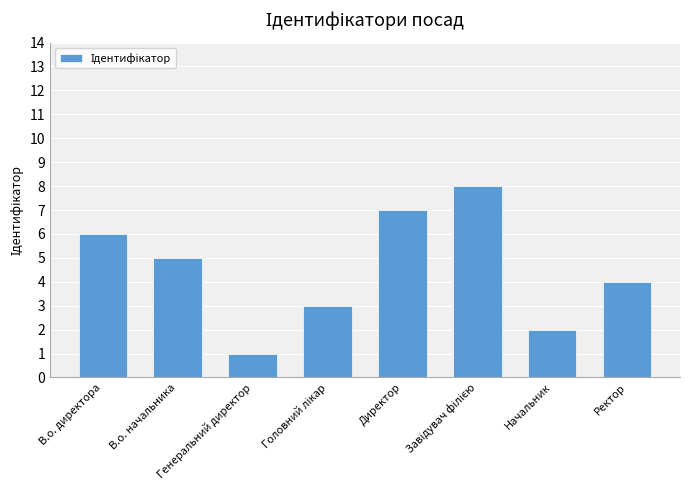

What is the greatest value displayed?

8